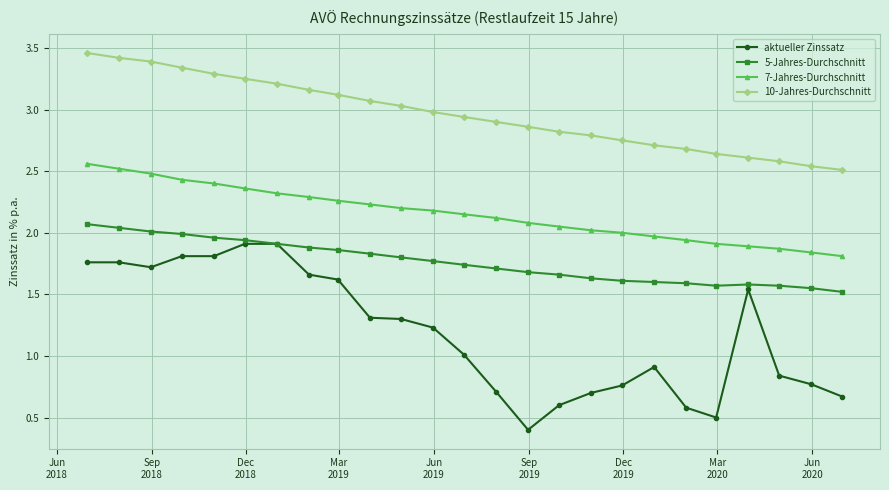

Which series has the largest total across all categories?

10-Jahres-Durchschnitt